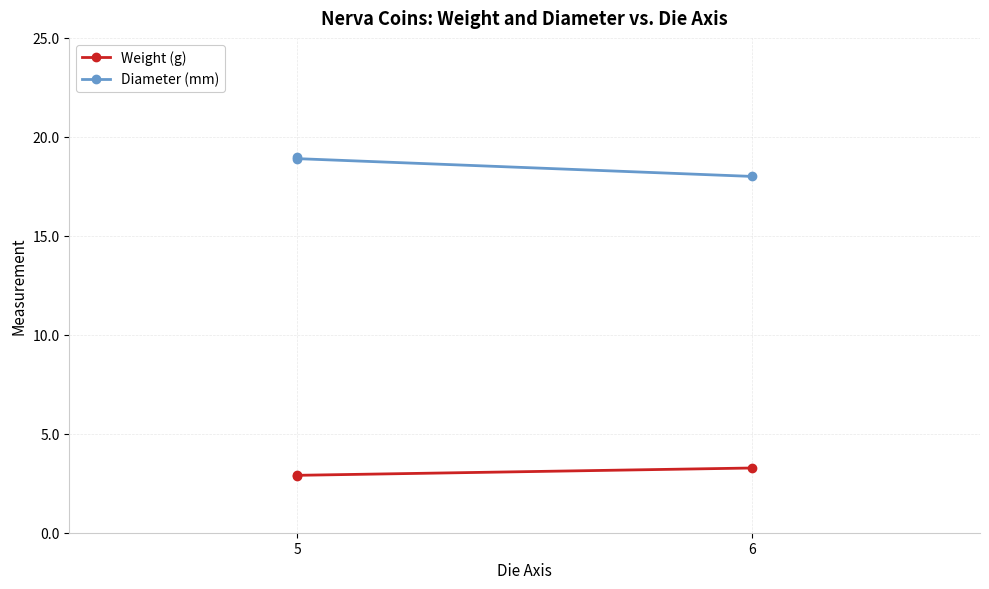

How many Weight (g) values are between 2 and 3?

2